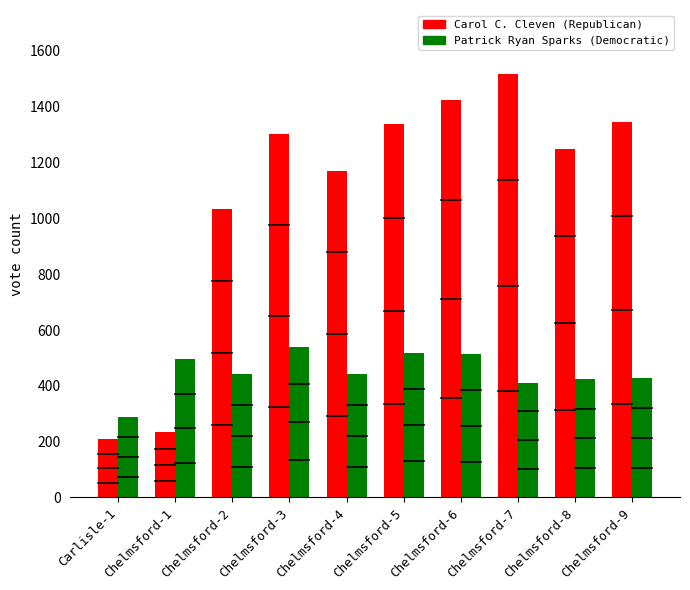

Is the value of Patrick Ryan Sparks (Democratic) at Chelmsford-4 greater than the value of Carol C. Cleven (Republican) at Chelmsford-6?

No